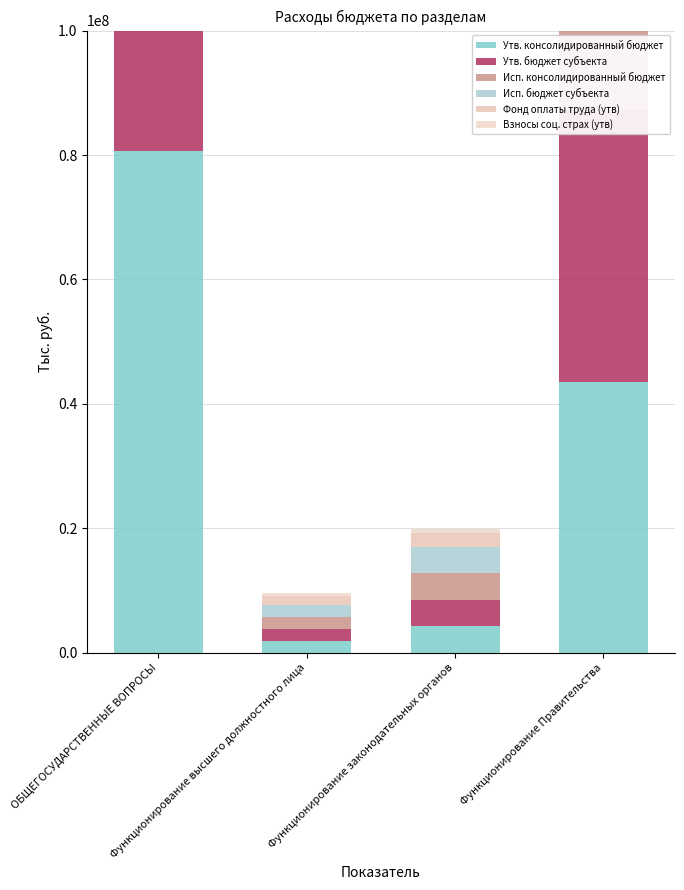

Count the number of data series in this chart.

6